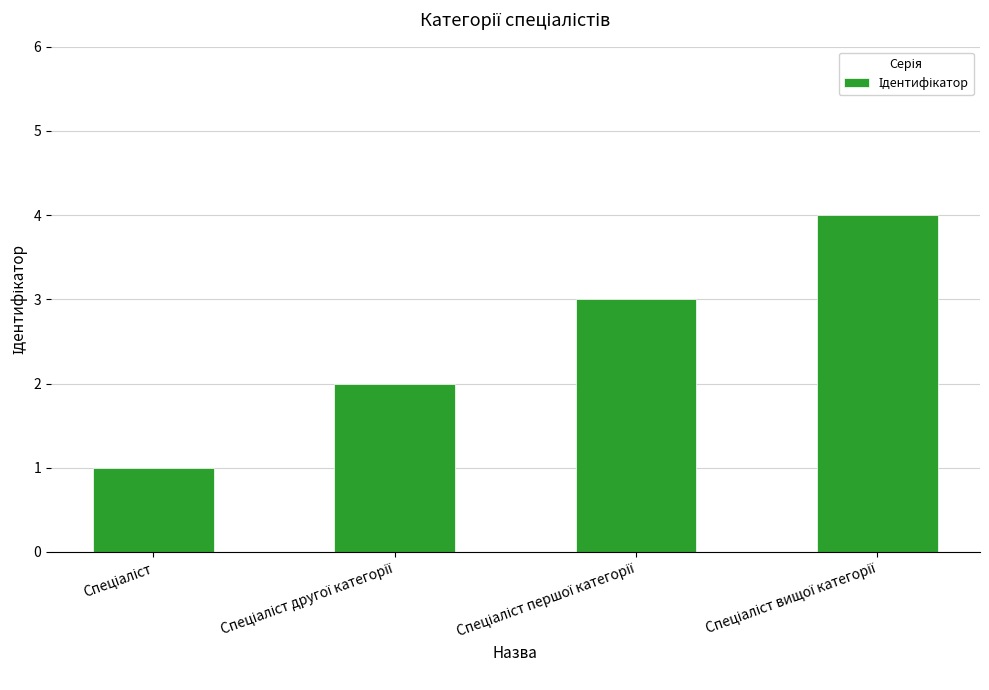

What is the greatest value displayed?

4